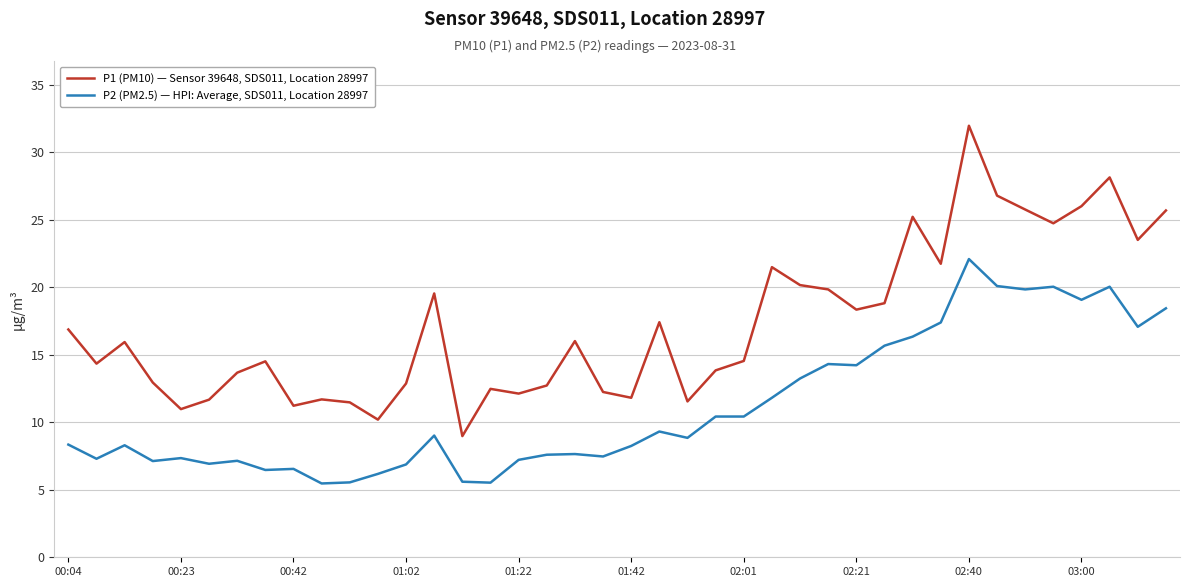

Which series has the largest total across all categories?

P1 (PM10) — Sensor 39648, SDS011, Location 28997